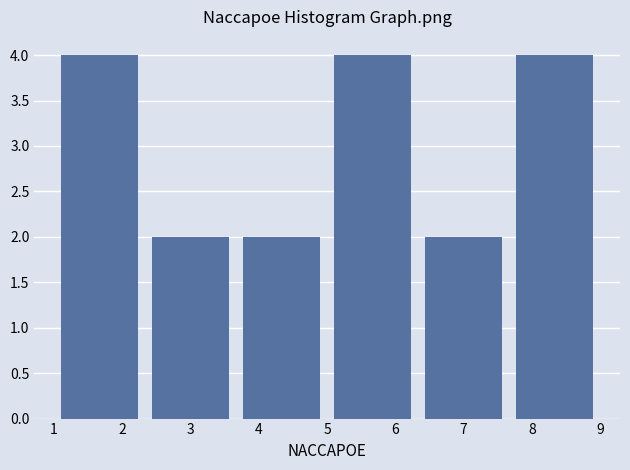

Reading left to right, list every bar in this chart as the range it spans on the x-axis followed by its height. Neither the bar edges nor the heights are printed on the chart, so give them approximately, as read against the axes.

1.0 to 2.3: 4
2.3 to 3.7: 2
3.7 to 5.0: 2
5.0 to 6.3: 4
6.3 to 7.7: 2
7.7 to 9.0: 4